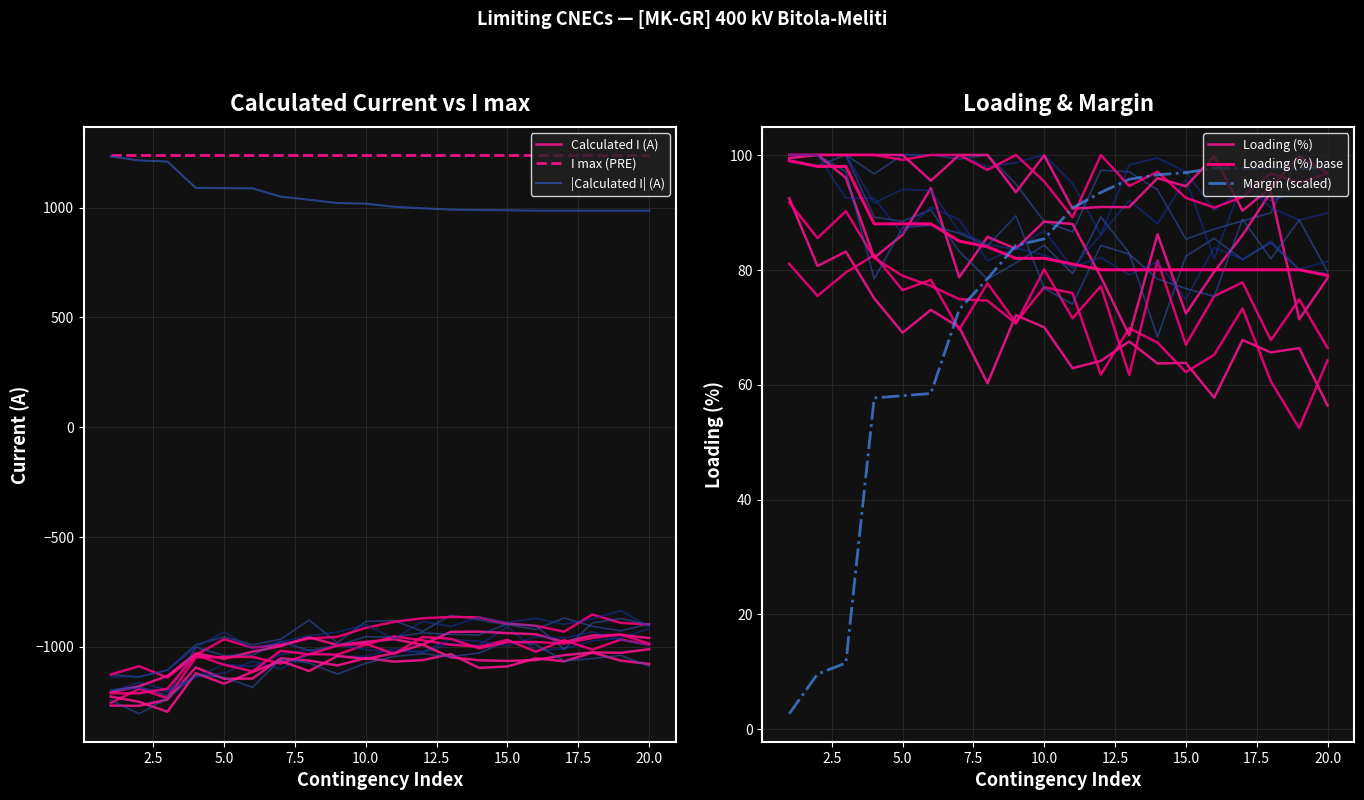

Is it true that Loading (%) base equals 158.5 at 2.5?

False